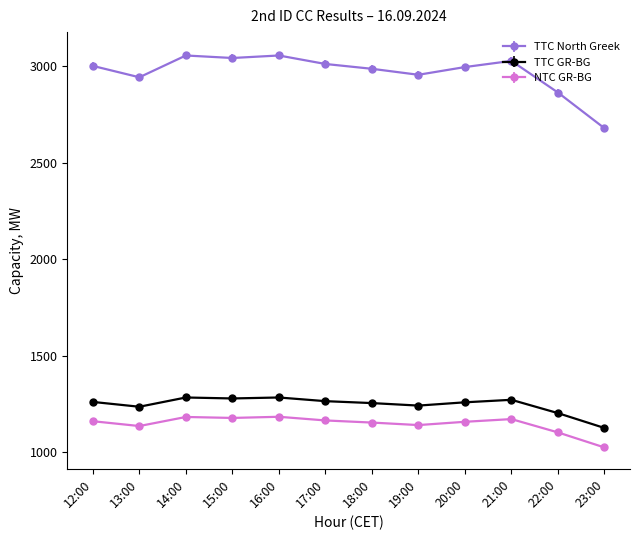

True or false: TTC GR-BG has more than 0 points higher than both neighbors.

True